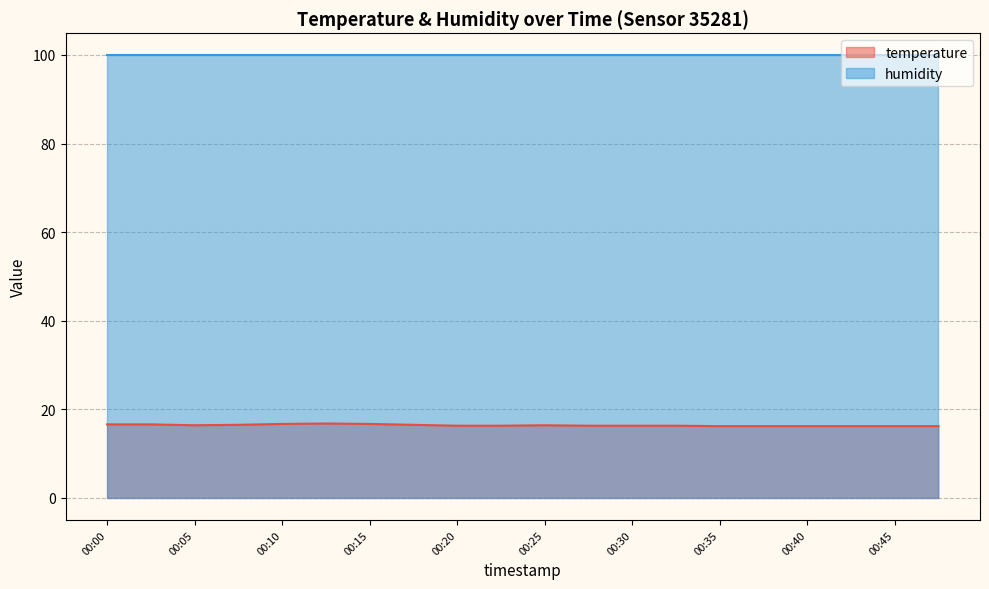

Where is the first local minimum?

00:05